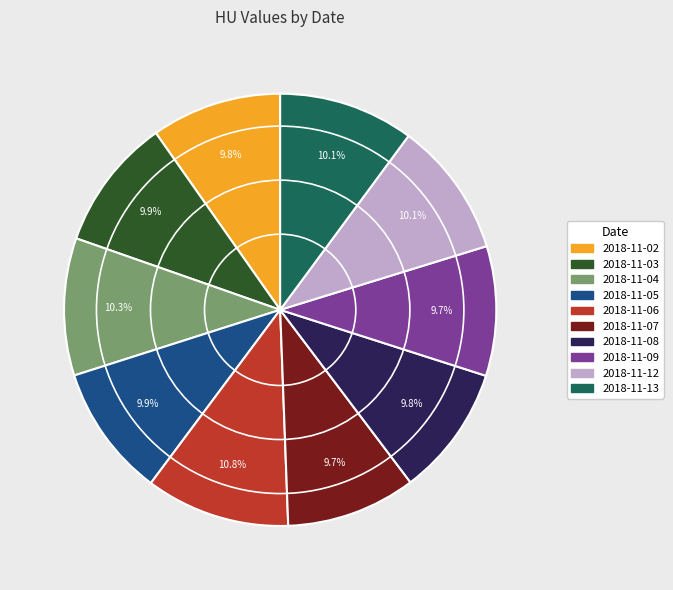

To the nearest percent, what is the combined percentage of 2018-11-08 and 2018-11-05?

20%